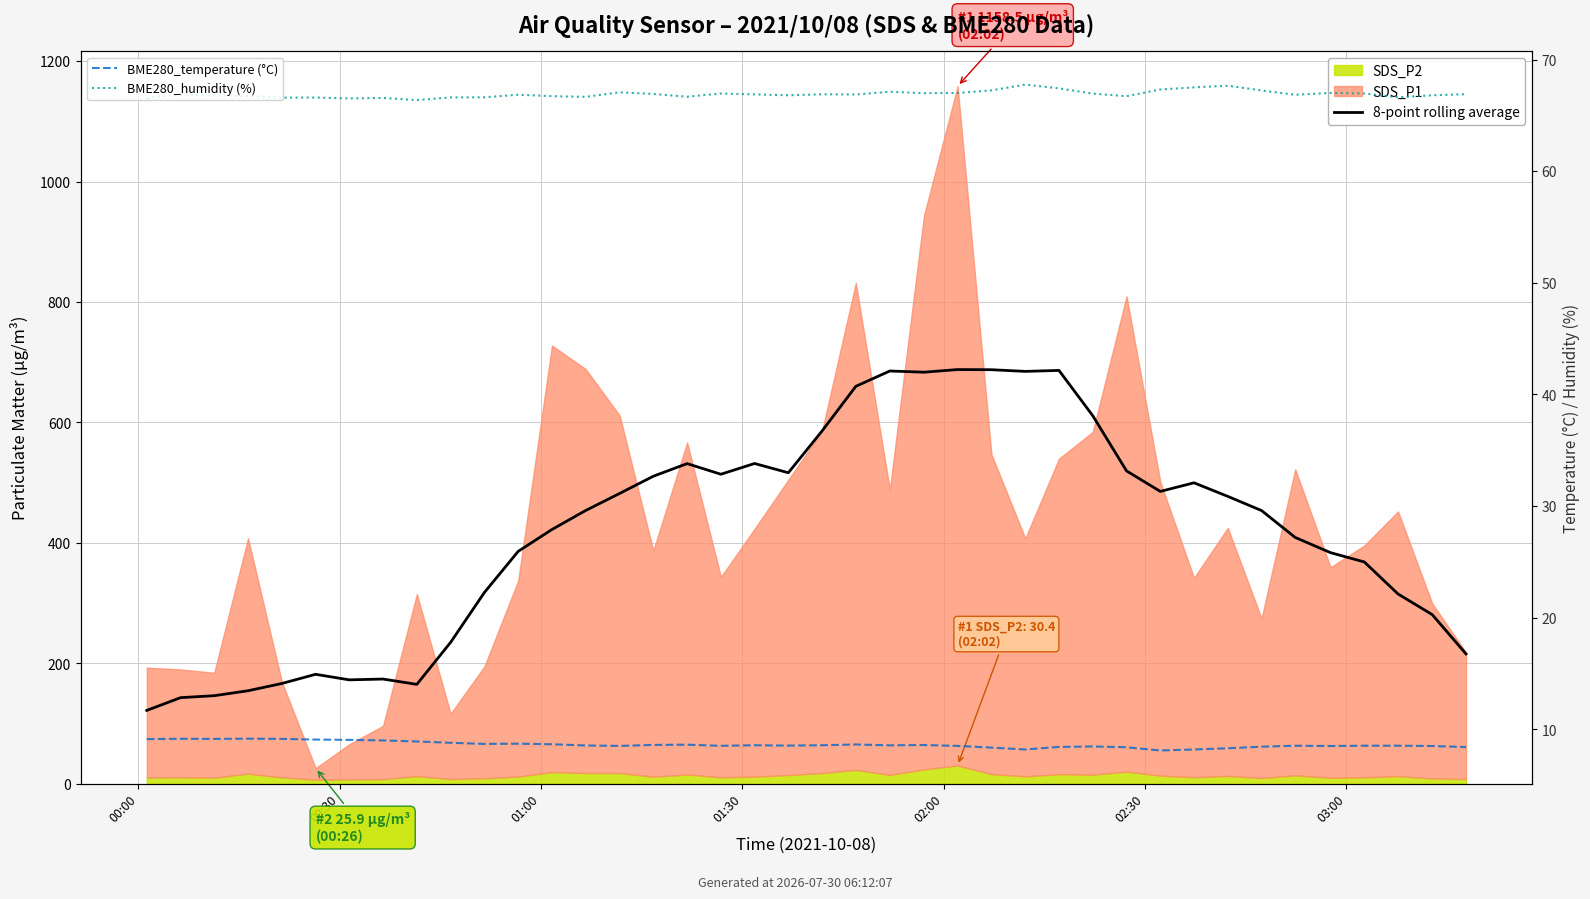

At how many categories does at least one series exceed 9?

40